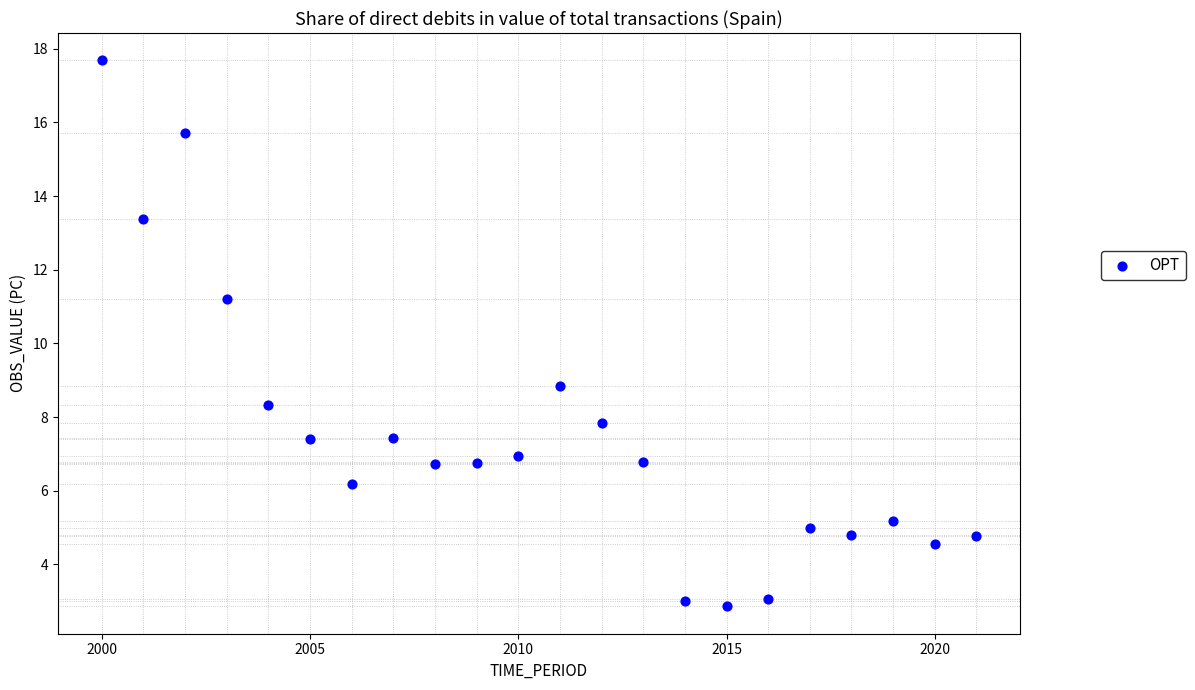

What is the range of X values (max minus min)?

21.0